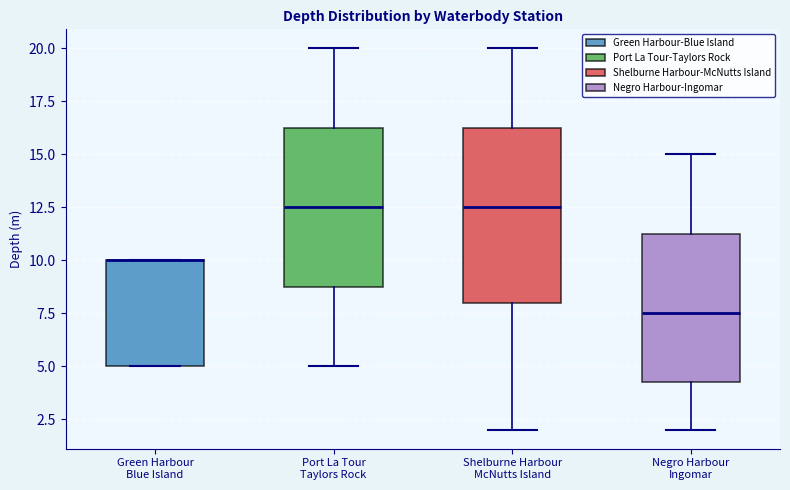

Where is the upper edge of the box for Green Harbour Blue Island on the y-axis? The values are not printed on the chart, so give them approximately, as read against the axis.

10.0